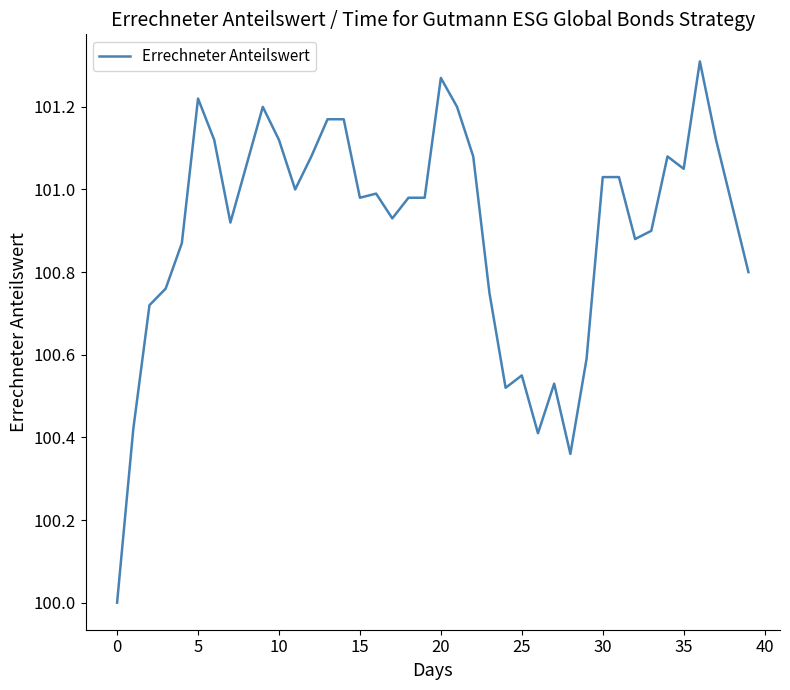

What is the difference between the maximum and minimum values?

1.3